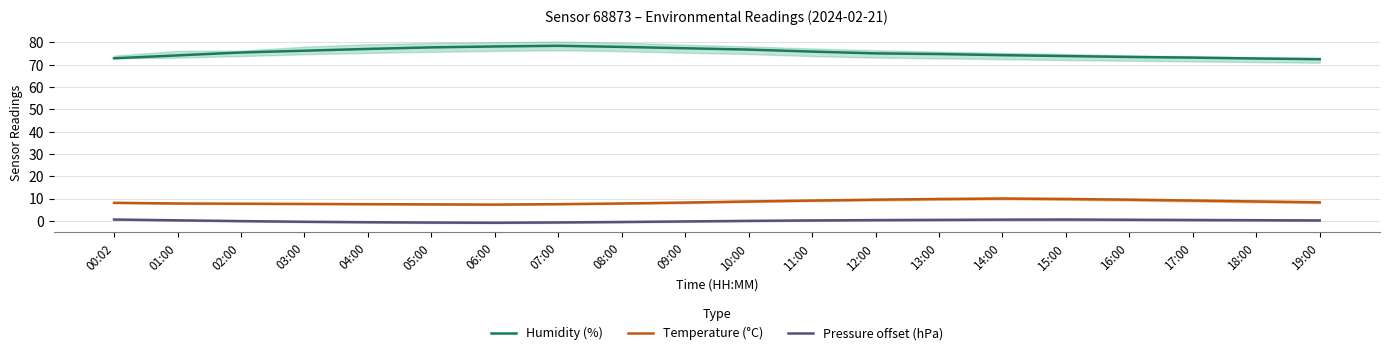

True or false: Humidity (%) and Pressure offset (hPa) intersect in this chart.

False